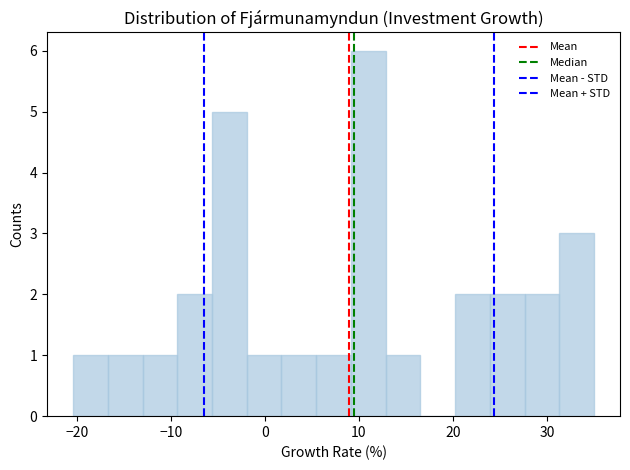

Around what value on the x-axis is the tallest bar? Give the approximate position of its centre, as read against the axis.

11